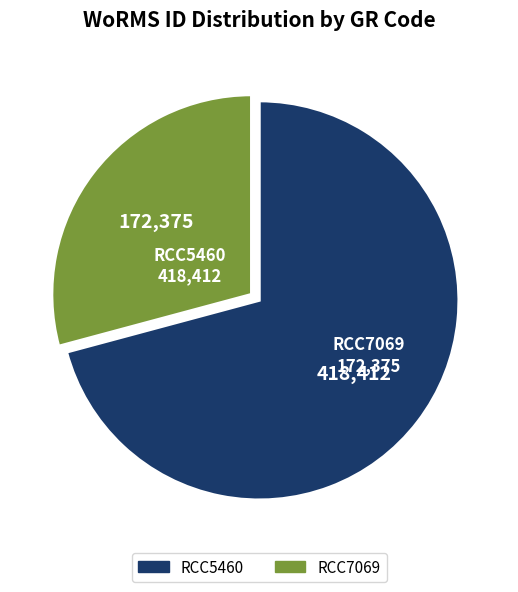

Does RCC7069 account for over 50% of the chart?

No